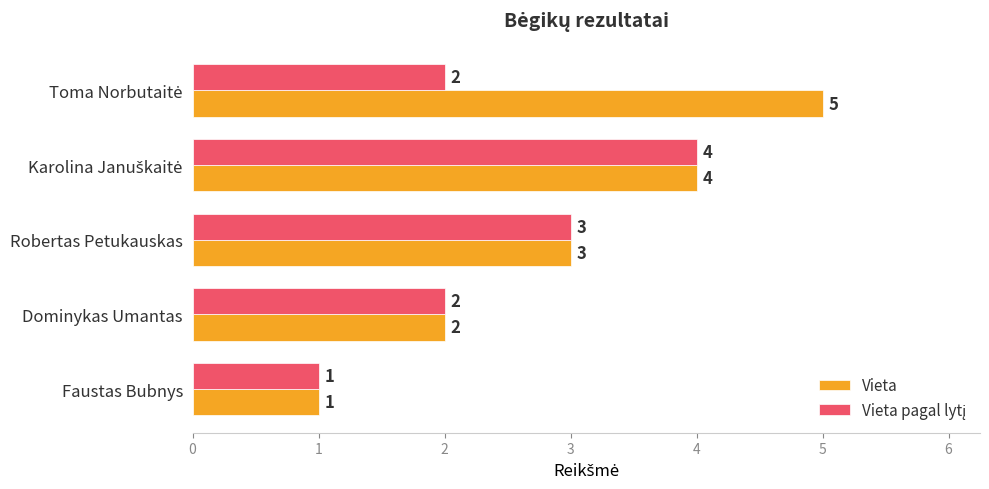

What is the minimum value shown in the chart?

1